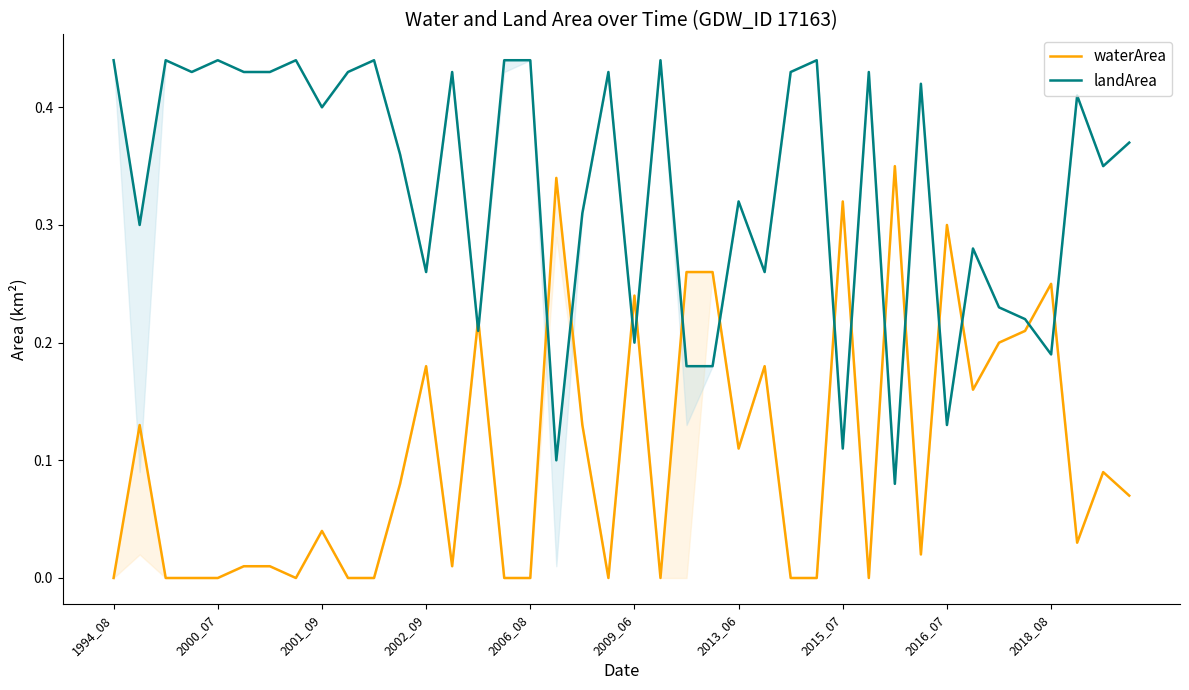

What is the greatest value displayed?

0.4